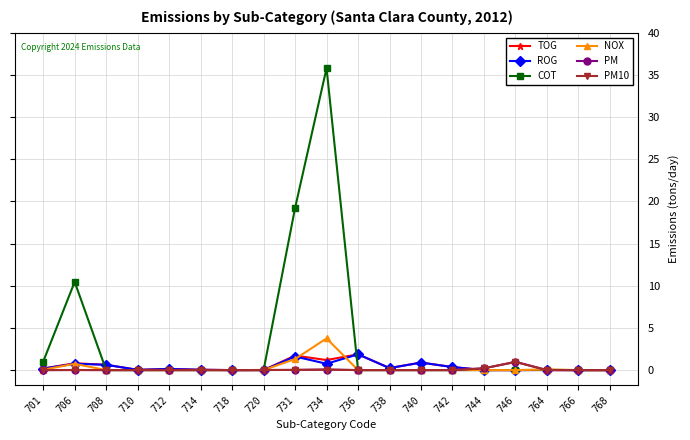

In COT, how many points are higher than both neighbors (excluding endpoints)?

3